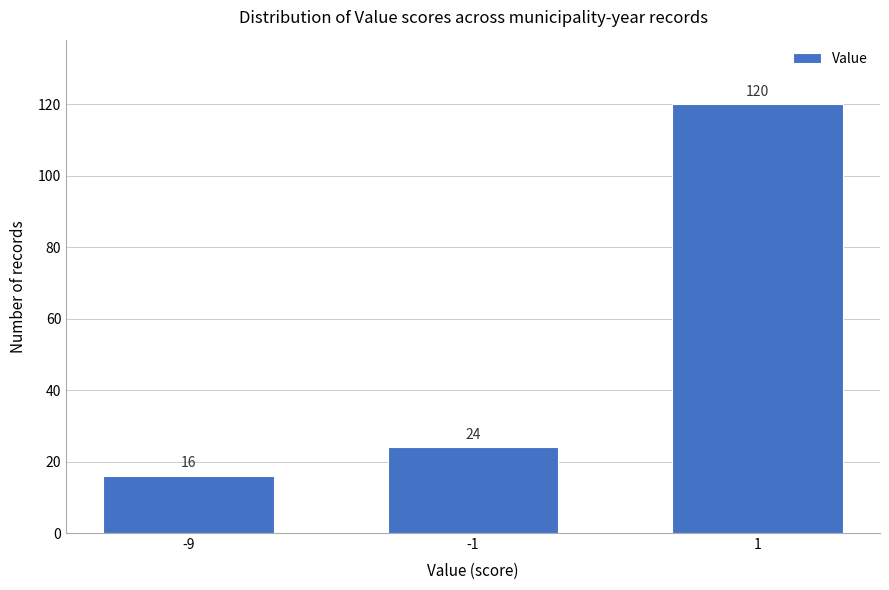

Reading right to left, extract all data points from this chart.

1=120	-1=24	-9=16